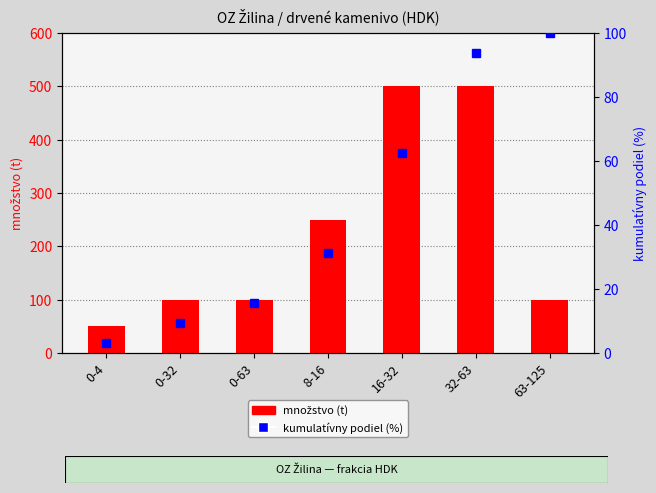

What position from the left is 0-63?

3